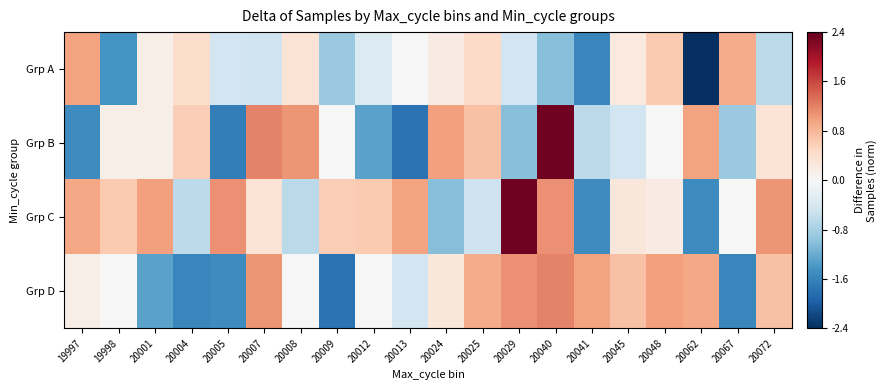

Reading right to left, list all the values displayed in this chart.

Grp A: 20072=-0.6	20067=0.9	20062=-2.4	20048=0.6	20045=0.2	20041=-1.6	20040=-1.0	20029=-0.5	20025=0.5	20024=0.2	20013=0.0	20012=-0.3	20009=-0.9	20008=0.3	20007=-0.5	20005=-0.5	20004=0.4	20001=0.1	19998=-1.4	19997=1.0
Grp B: 20072=0.3	20067=-0.9	20062=1.0	20048=0.0	20045=-0.5	20041=-0.6	20040=2.3	20029=-1.0	20025=0.7	20024=1.0	20013=-1.8	20012=-1.3	20009=0.0	20008=1.1	20007=1.2	20005=-1.7	20004=0.6	20001=0.1	19998=0.1	19997=-1.5
Grp C: 20072=1.1	20067=0.0	20062=-1.5	20048=0.2	20045=0.3	20041=-1.5	20040=1.1	20029=2.3	20025=-0.5	20024=-1.0	20013=1.0	20012=0.6	20009=0.6	20008=-0.6	20007=0.3	20005=1.1	20004=-0.6	20001=1.0	19998=0.6	19997=0.9
Grp D: 20072=0.7	20067=-1.6	20062=0.9	20048=1.0	20045=0.7	20041=1.0	20040=1.2	20029=1.1	20025=0.9	20024=0.3	20013=-0.5	20012=0.0	20009=-1.8	20008=0.0	20007=1.1	20005=-1.5	20004=-1.6	20001=-1.3	19998=0.0	19997=0.1